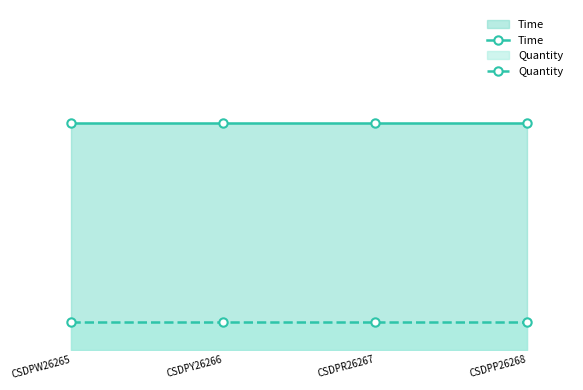

True or false: Quantity has a value of 0 at CSDPR26267.

False